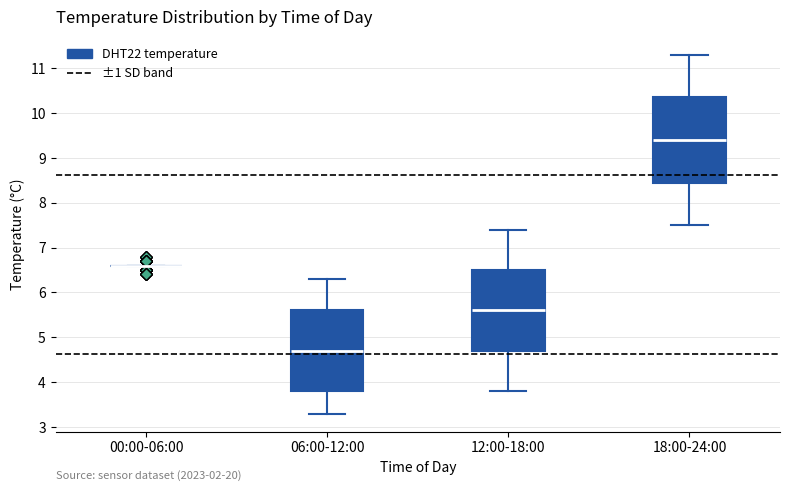

Reading left to right, read every box against the y-axis: the position of its median line, the range the box covers, and the ends of its whiskers. The values are not printed on the chart, so give them approximately, as read against the axis.

00:00-06:00: box collapsed to a line at 6.6, whiskers 6.6 to 6.6
06:00-12:00: median 4.7, box 3.8 to 5.6, whiskers 3.3 to 6.3
12:00-18:00: median 5.6, box 4.7 to 6.5, whiskers 3.8 to 7.4
18:00-24:00: median 9.4, box 8.5 to 10.4, whiskers 7.5 to 11.3